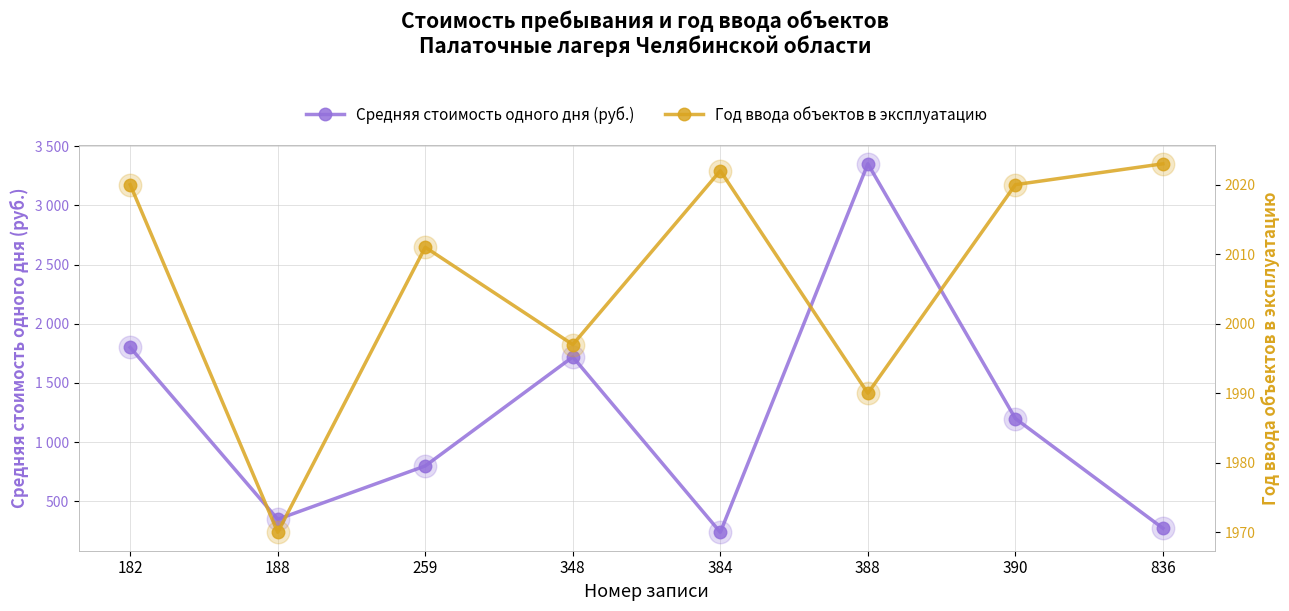

How many values in the Средняя стоимость одного дня (руб.) series are below 1200?

4